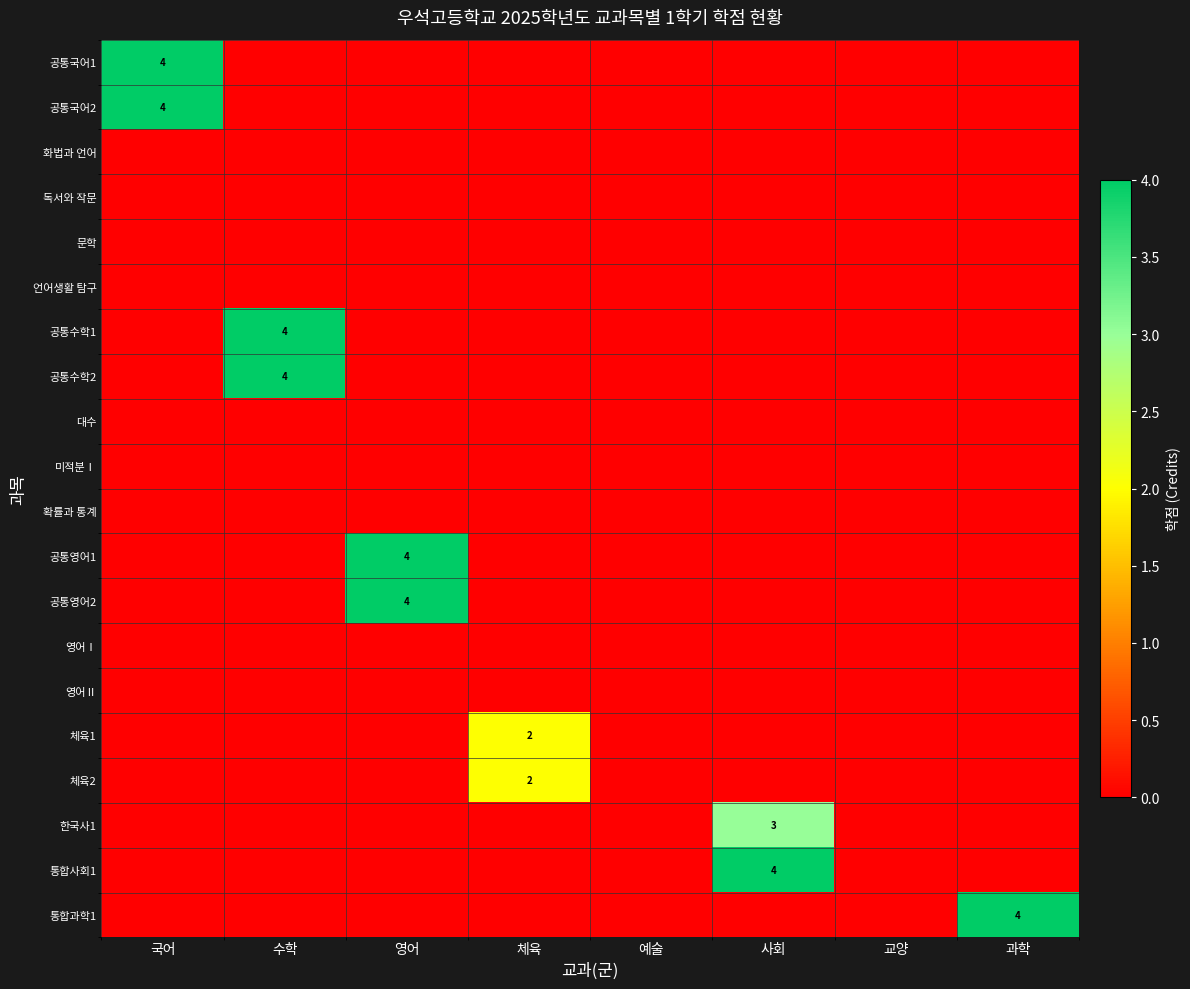

How many values in the 공통영어1 series exceed 0?

1